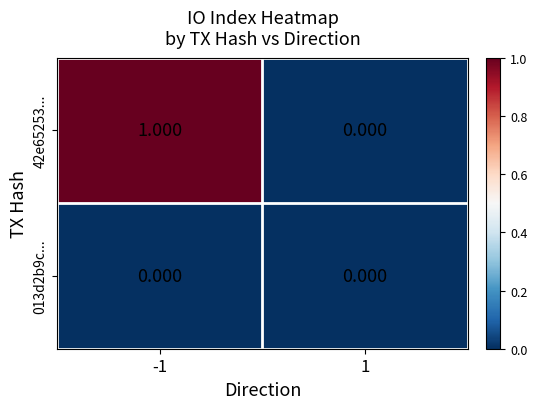

Is the value of 013d2b9c... at 1 greater than the value of 42e65253... at -1?

No